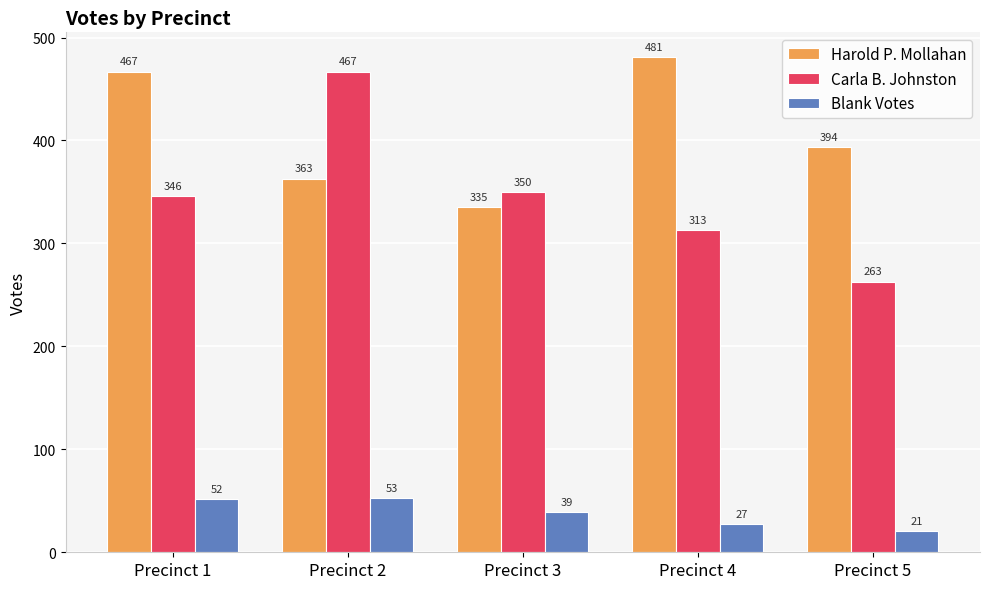

Which series has the widest spread of values?

Carla B. Johnston